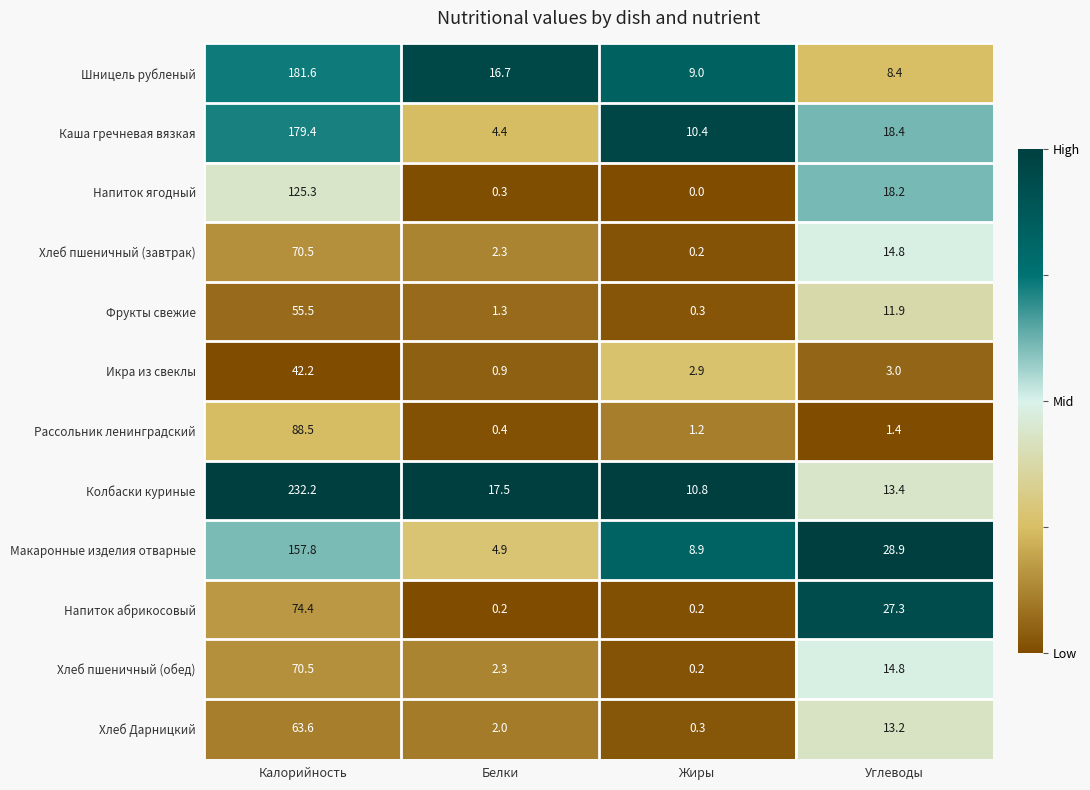

Which label corresponds to the smallest value in the chart?

Жиры